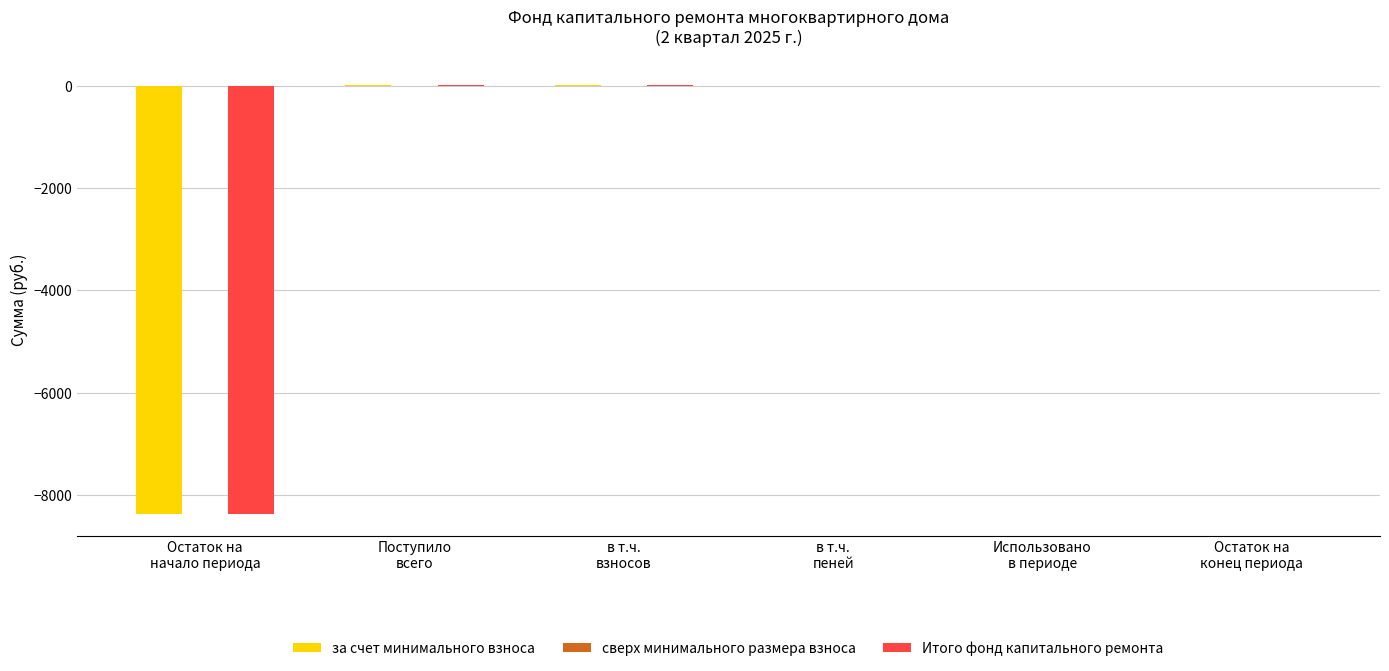

What is the sum of all Итого фонд капитального ремонта values?

-8336.4